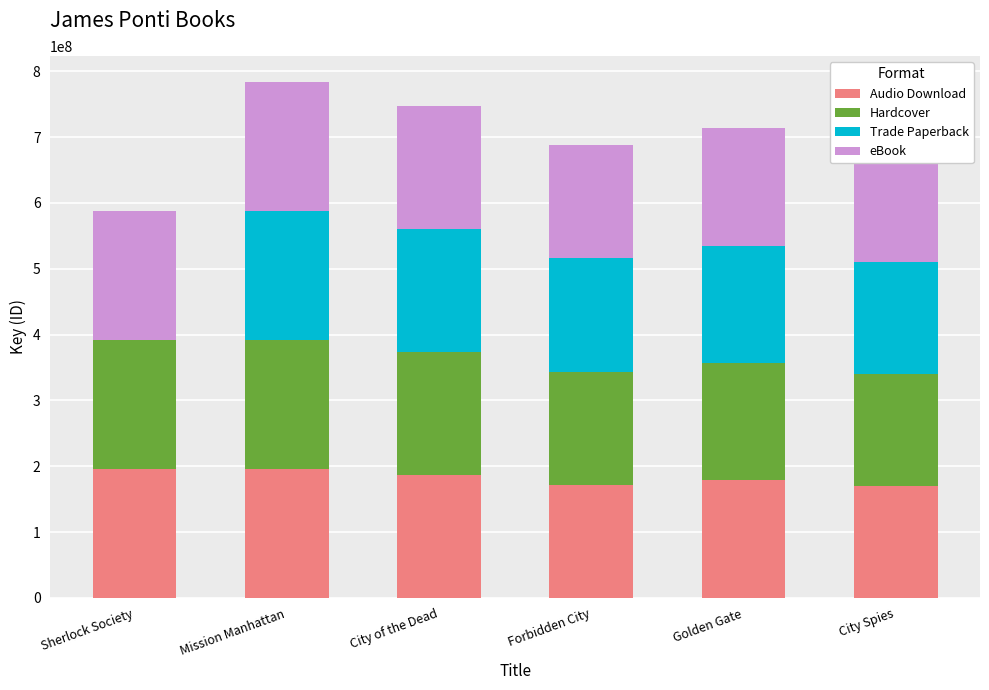

What is the maximum value shown in the chart?

196007472